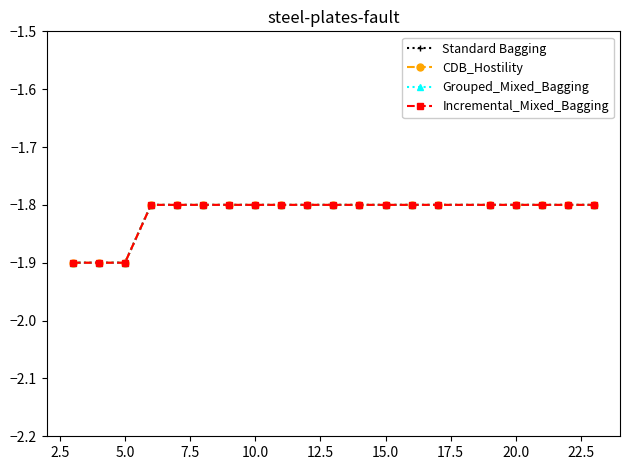

How many lines are shown in the chart?

4